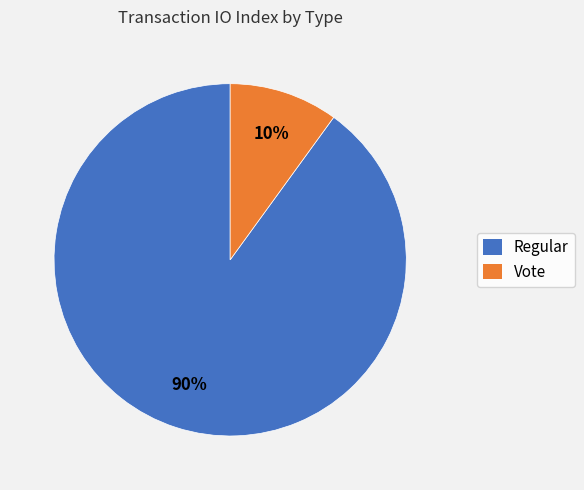

True or false: Vote accounts for 10% of the total.

True